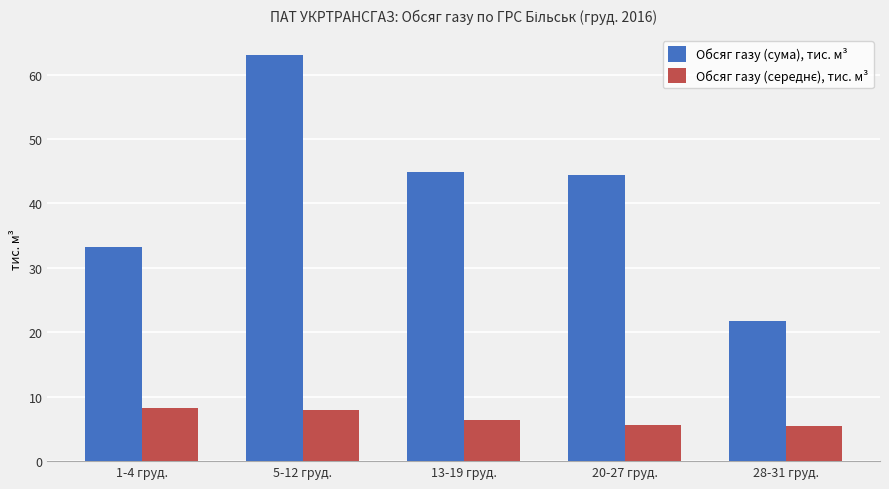

Between 5-12 груд. and 13-19 груд., which series saw the biggest shift?

Обсяг газу (сума), тис. м³